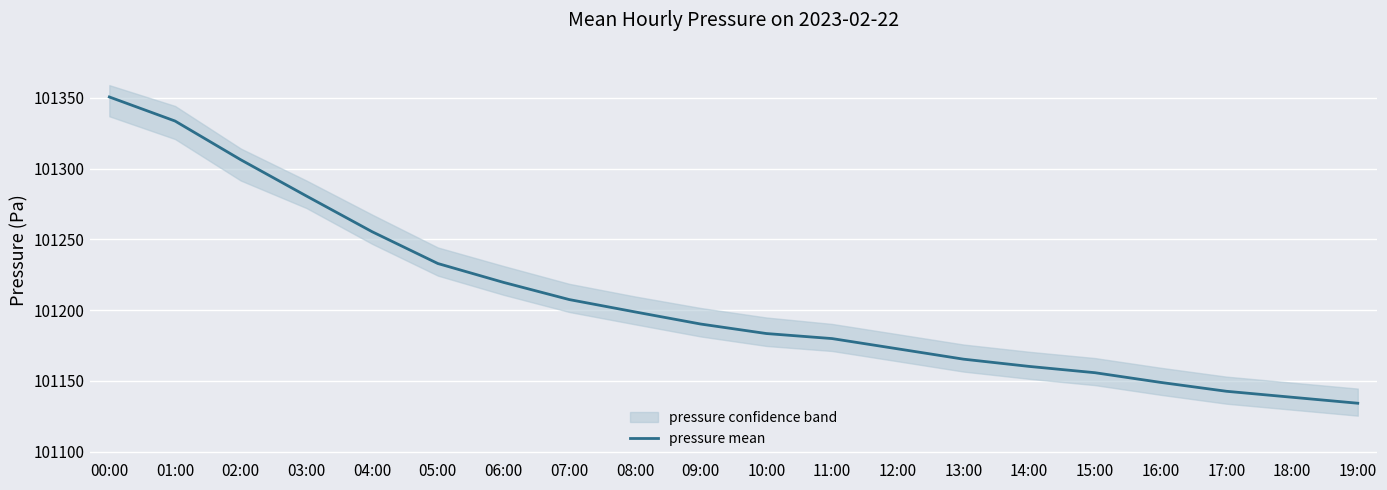

What is the difference between the values at 09:00 and 12:00?

17.5